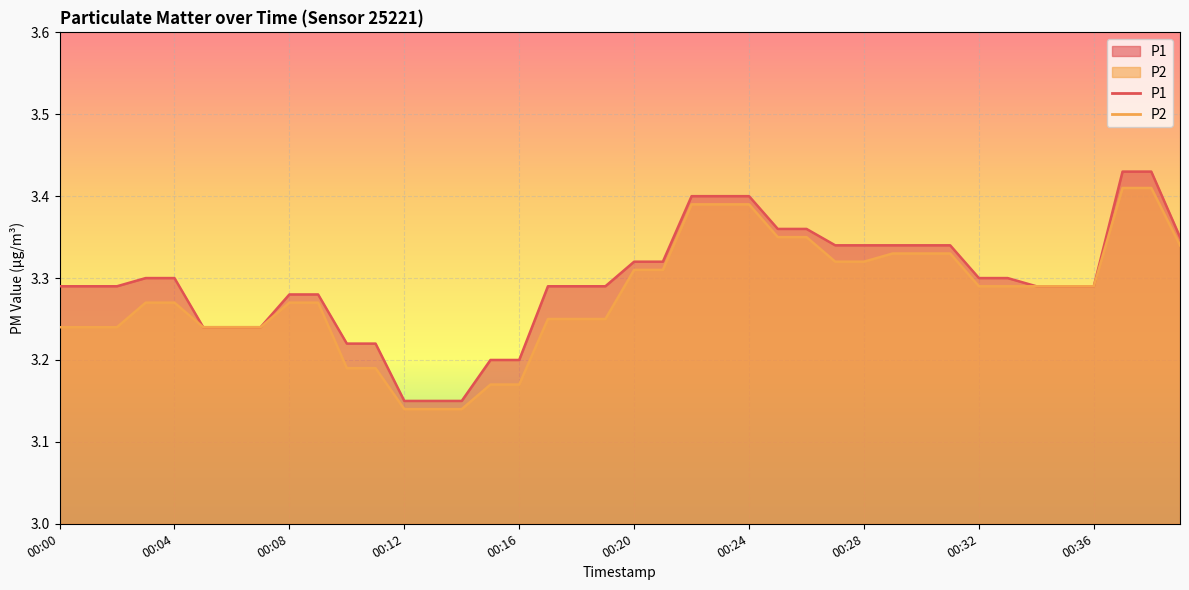

Which series has the largest total across all categories?

P1